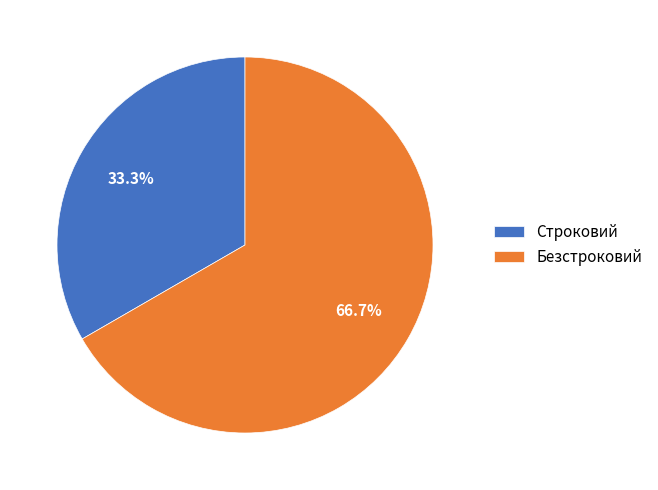

What percentage is the Безстроковий slice, to the nearest percent?

67%